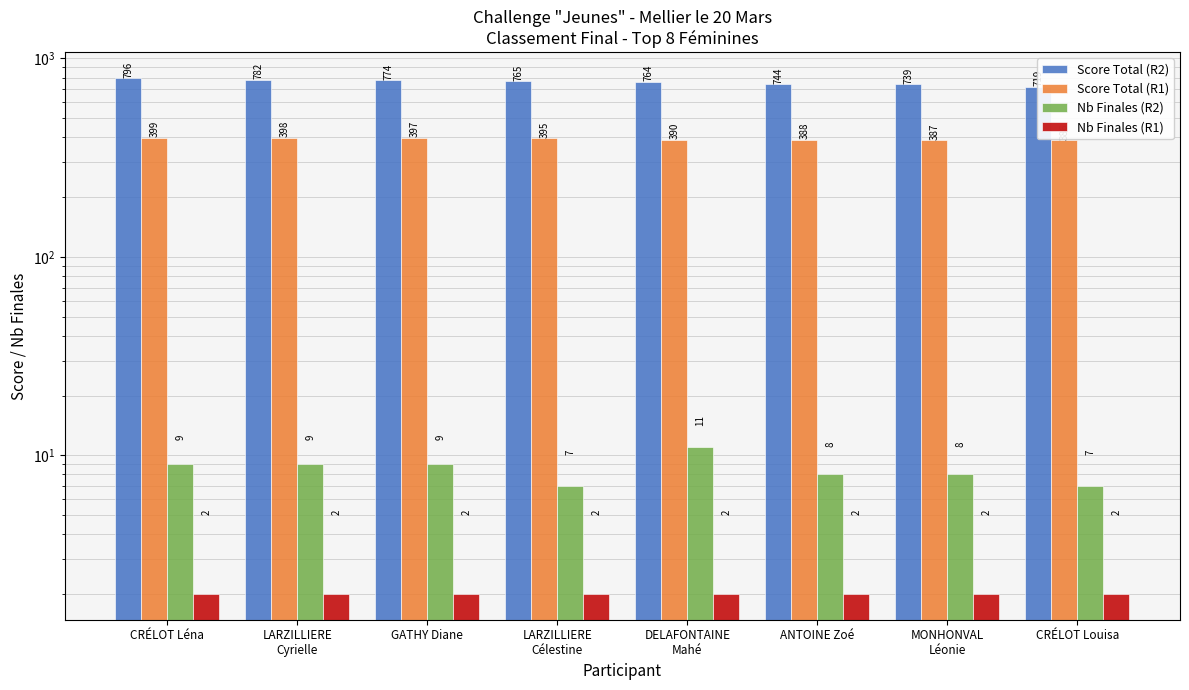

List the series in order of their peak value, highest first.

Score Total (R2), Score Total (R1), Nb Finales (R2), Nb Finales (R1)